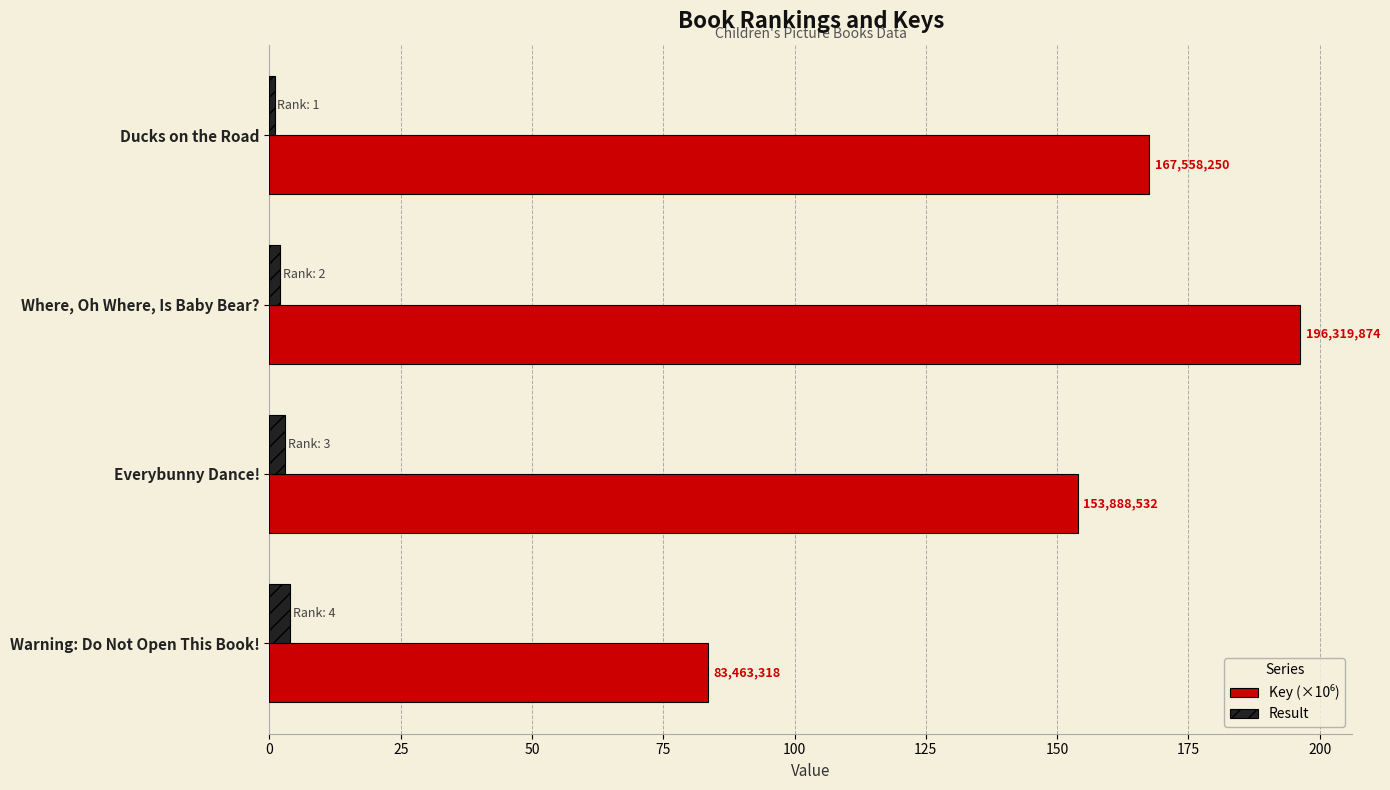

List the series in order of their overall mean, lowest first.

Result, Key (×10⁶)